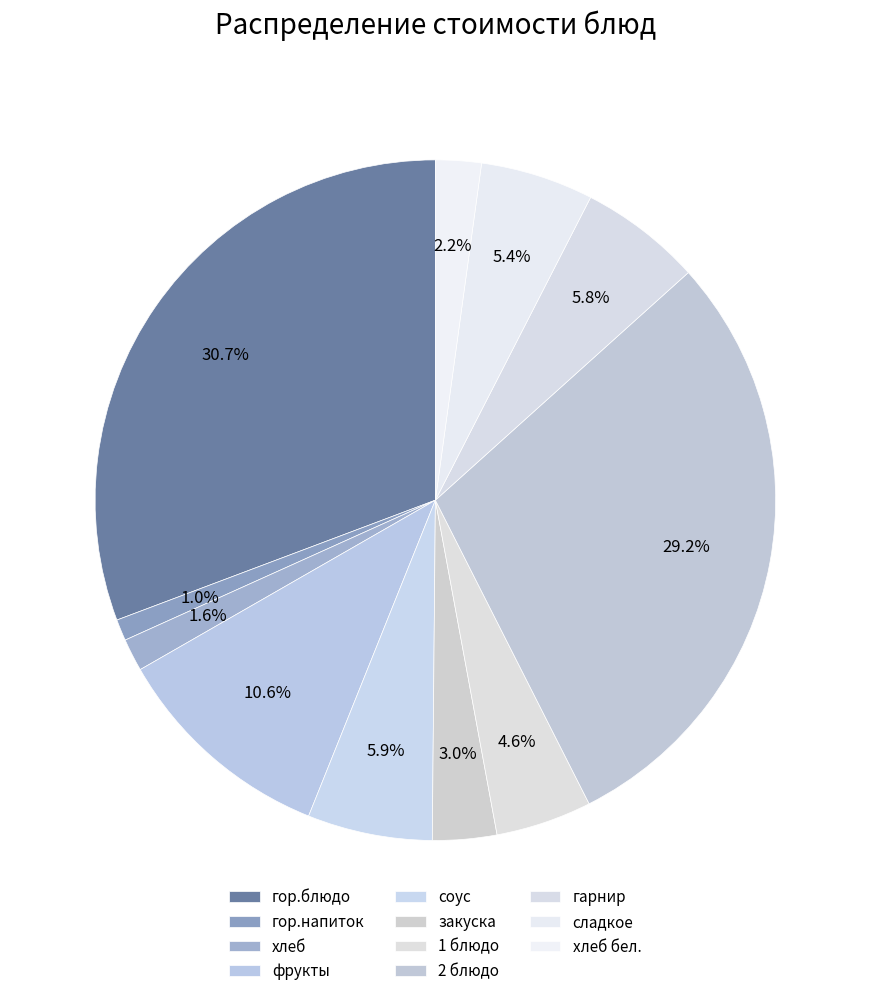

What percentage is the гор.блюдо slice, to the nearest percent?

31%